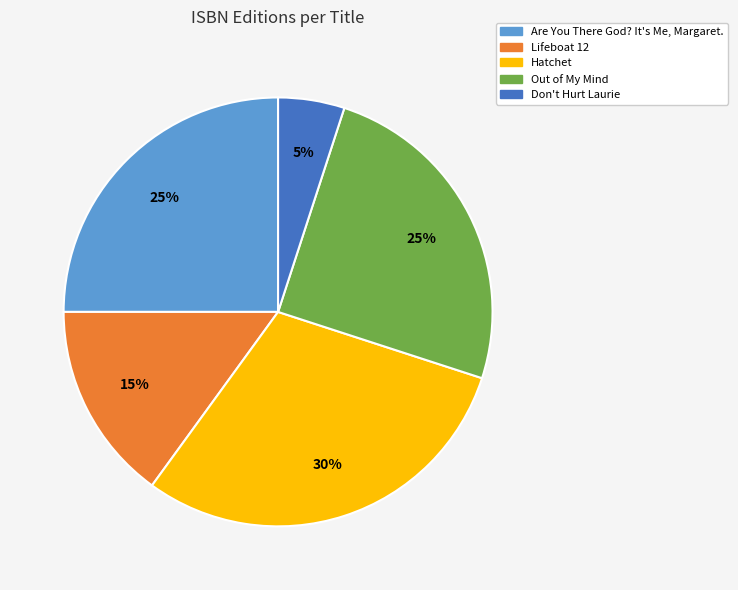

What is the smallest slice in the pie chart?

Don't Hurt Laurie